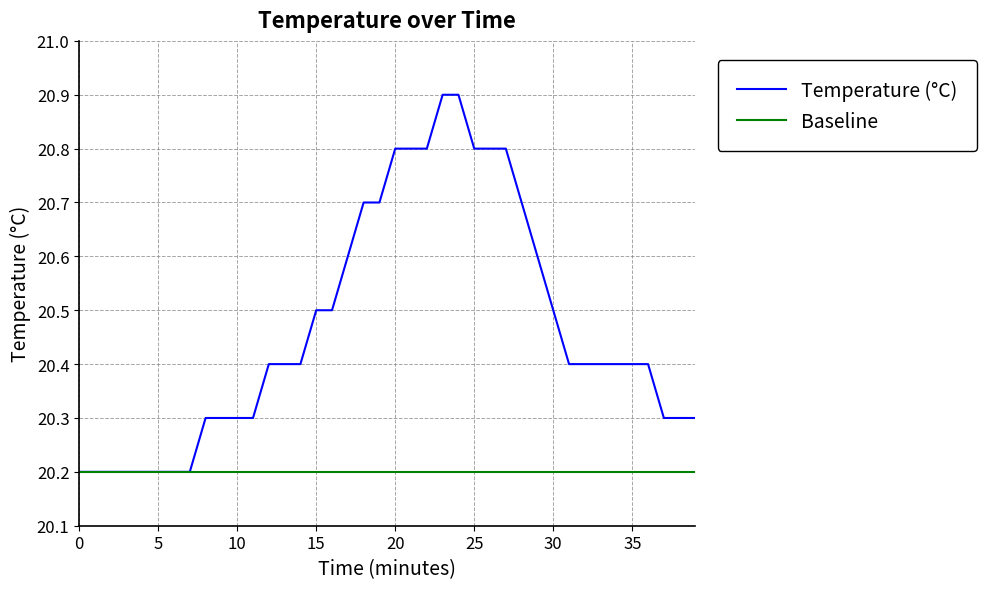

Which series has the largest total across all categories?

Temperature (°C)